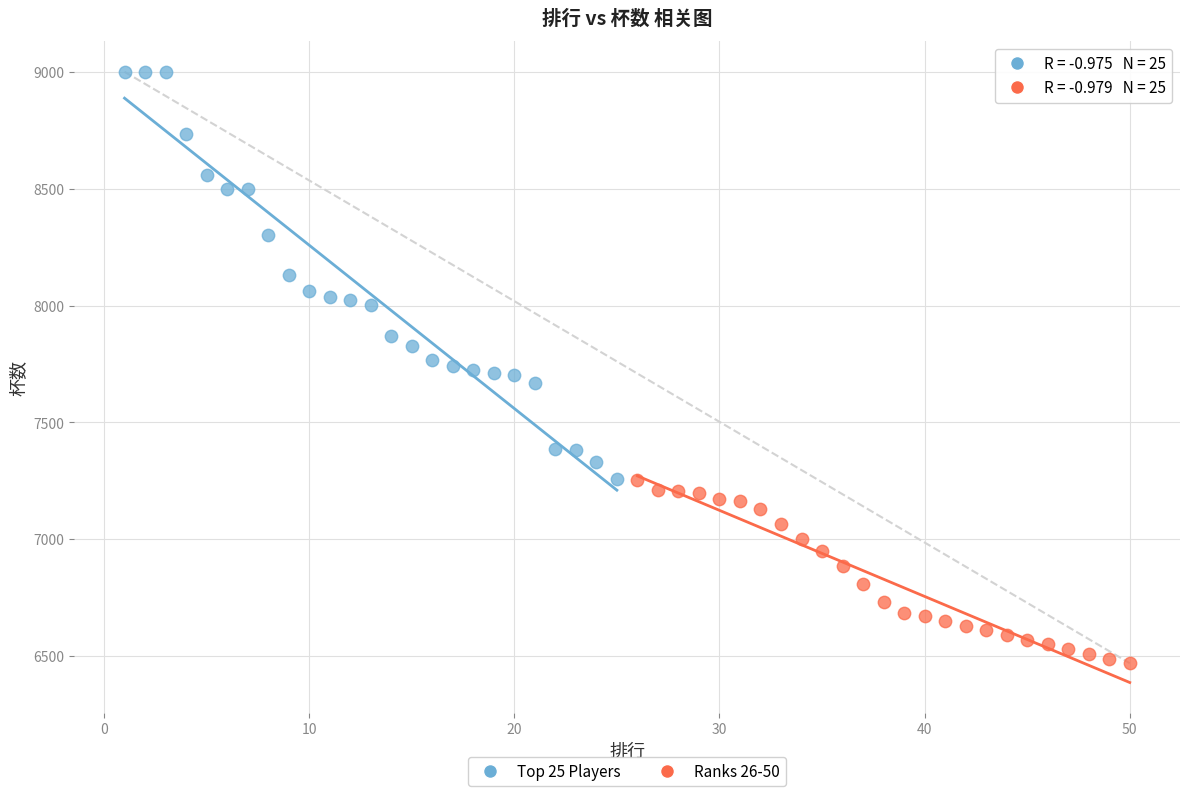

Which series reaches the minimum Y coordinate?

Ranks 26-50